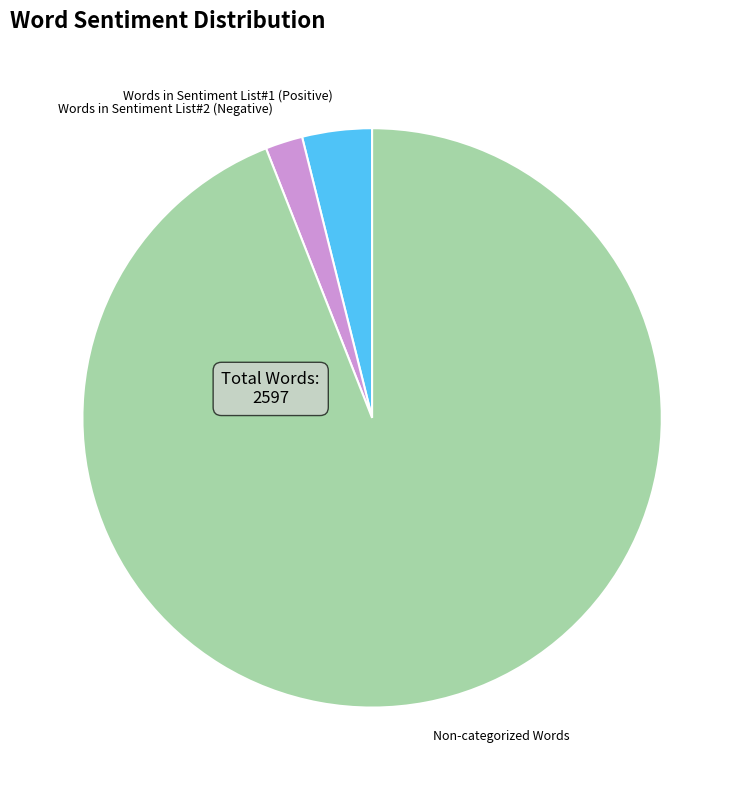

Does Words in Sentiment List#1 (Positive) represent more than half of the total?

No